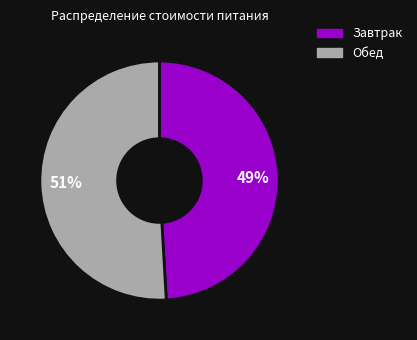

How many segments does this pie chart have?

2